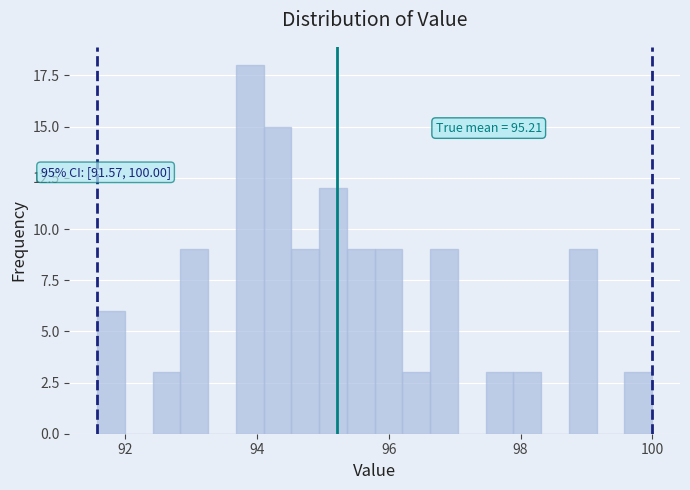

Around what value on the x-axis is the tallest bar? Give the approximate position of its centre, as read against the axis.

93.8